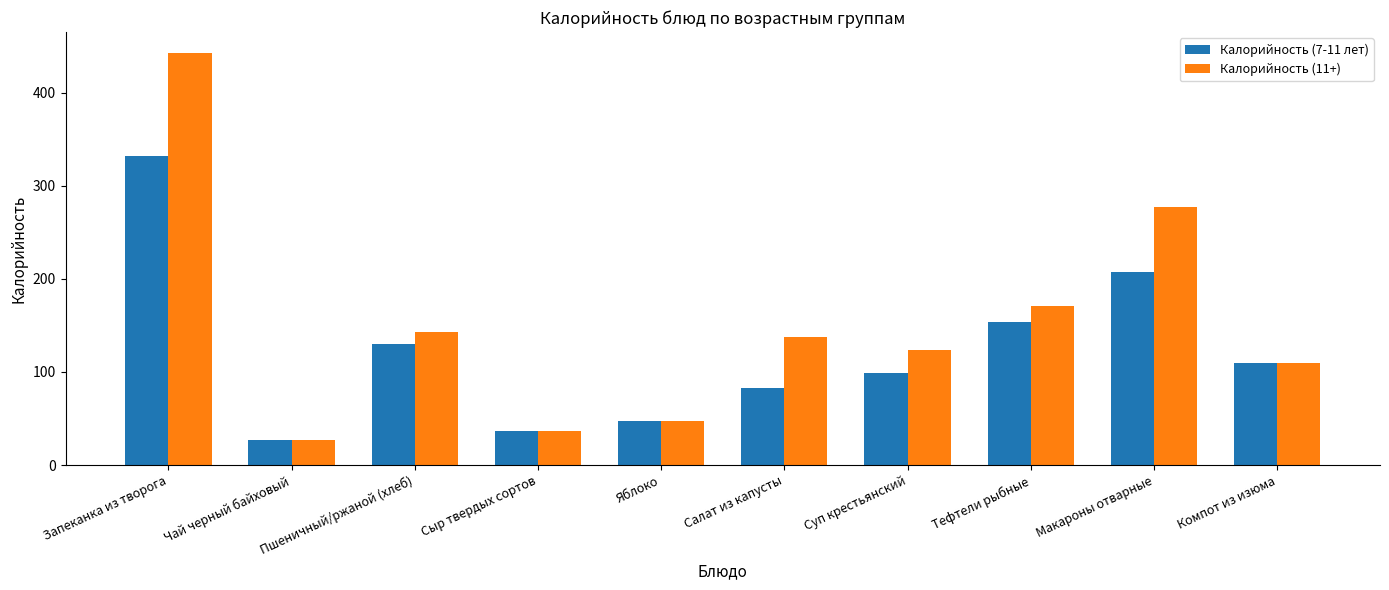

At which label does Калорийность (7-11 лет) reach its minimum?

Чай черный байховый